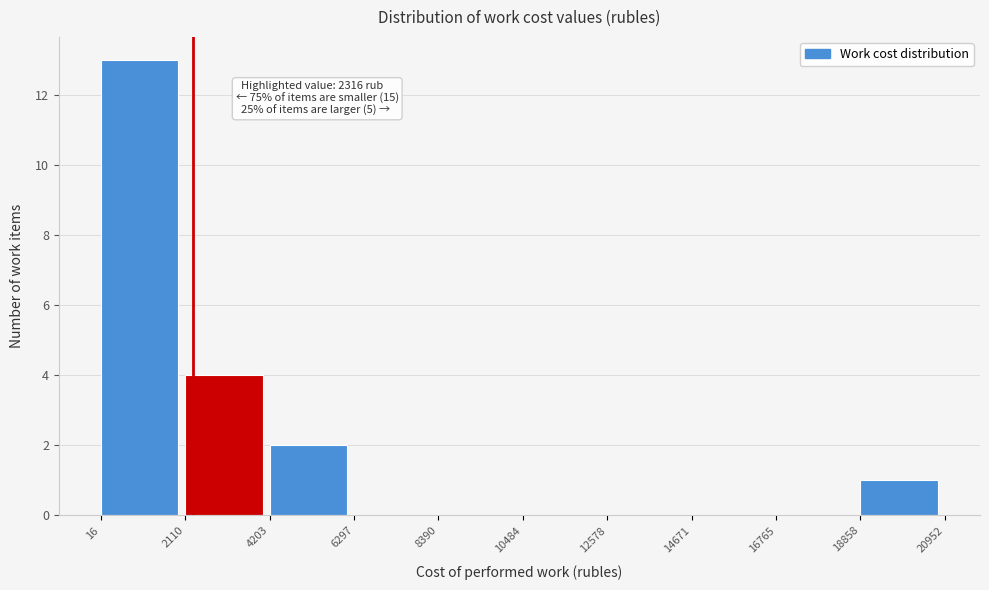

Over which range of the x-axis is the bar tallest?

16 to 2110